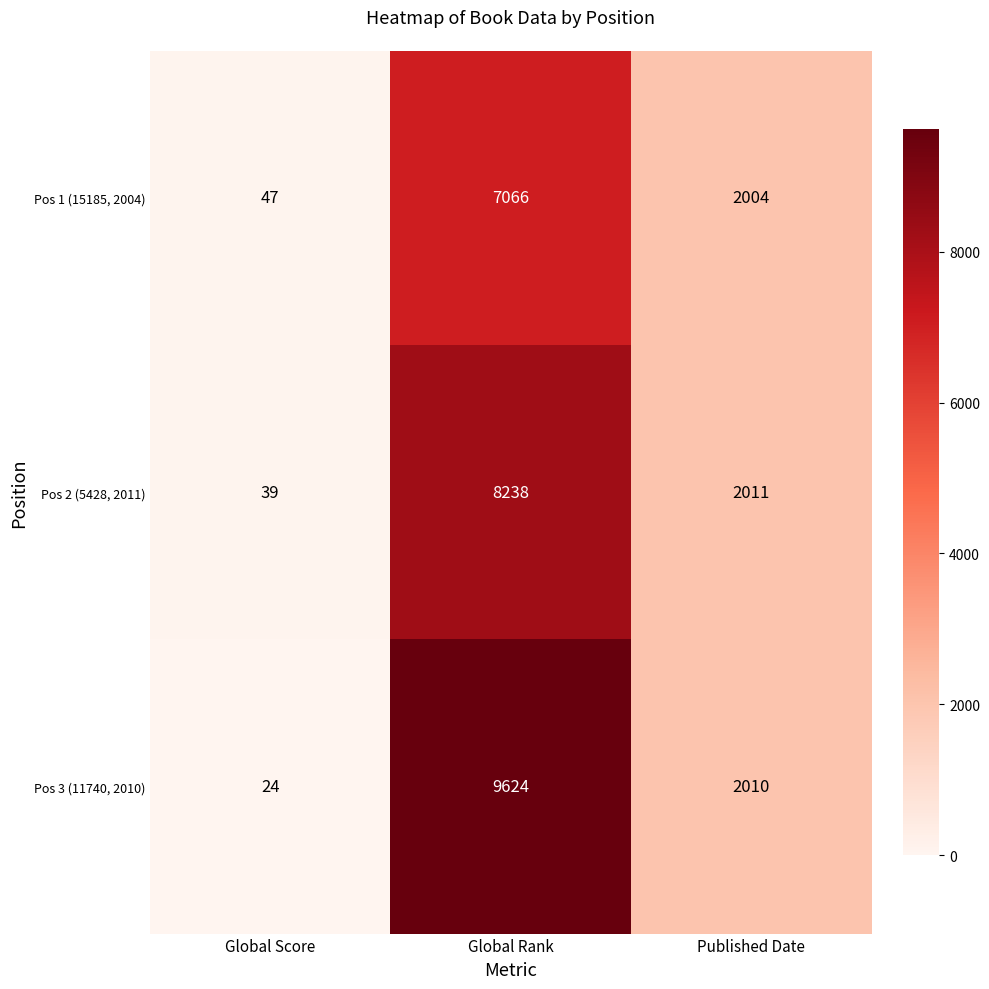

What is the difference between the highest and lowest values at Global Score?

23